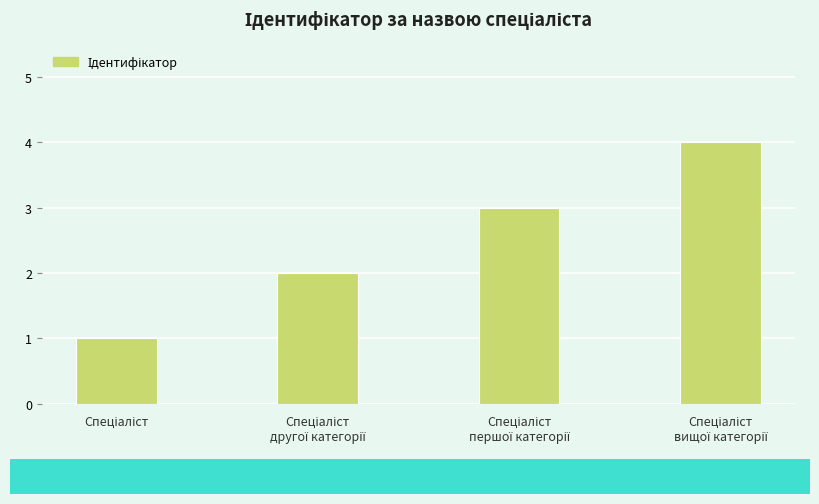

What is the difference between the second highest and second lowest values?

1